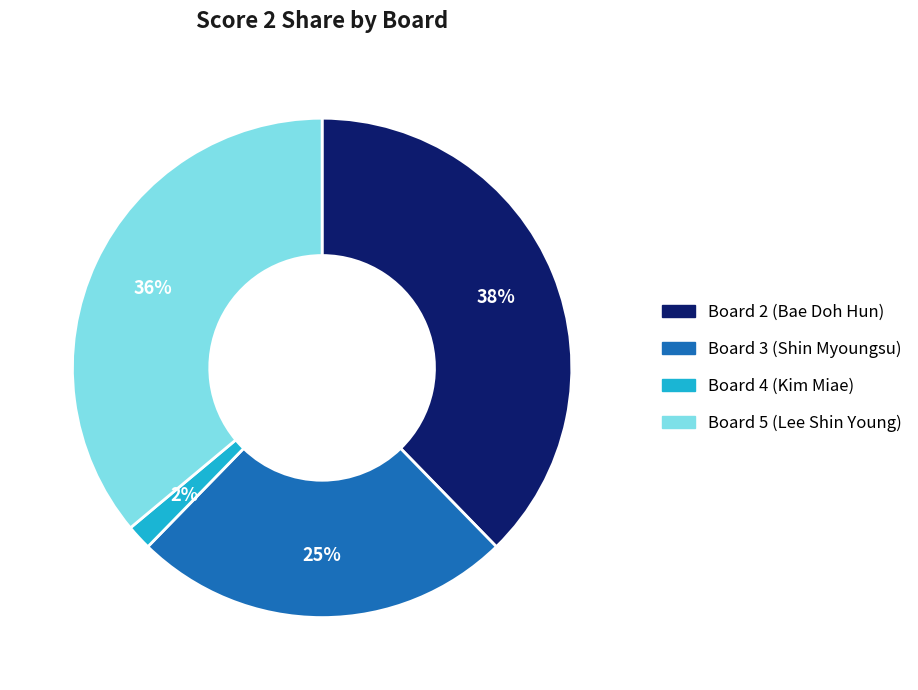

To the nearest percent, what percentage of the pie is Board 3 (Shin Myoungsu)?

25%